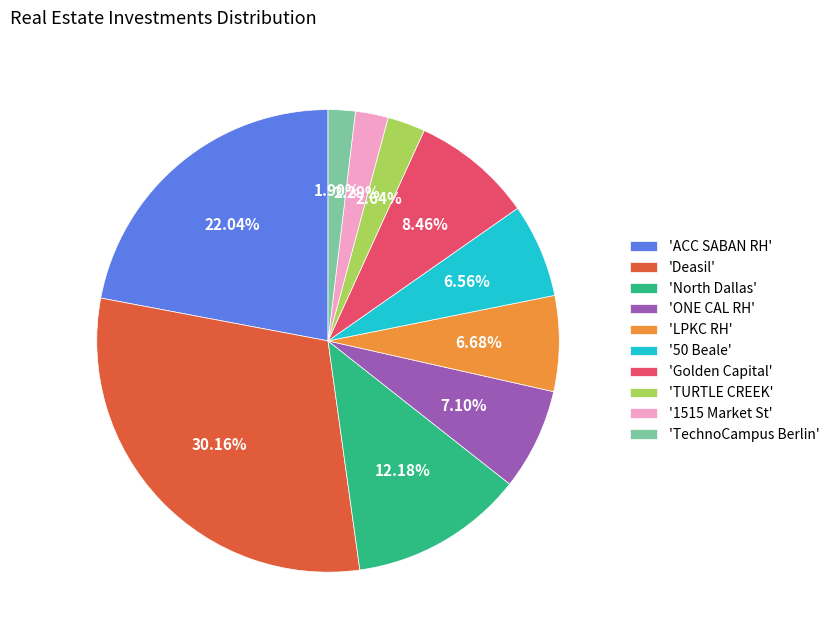

Approximately how many times larger is the value at '50 Beale' compared to 'ONE CAL RH'?

0.9